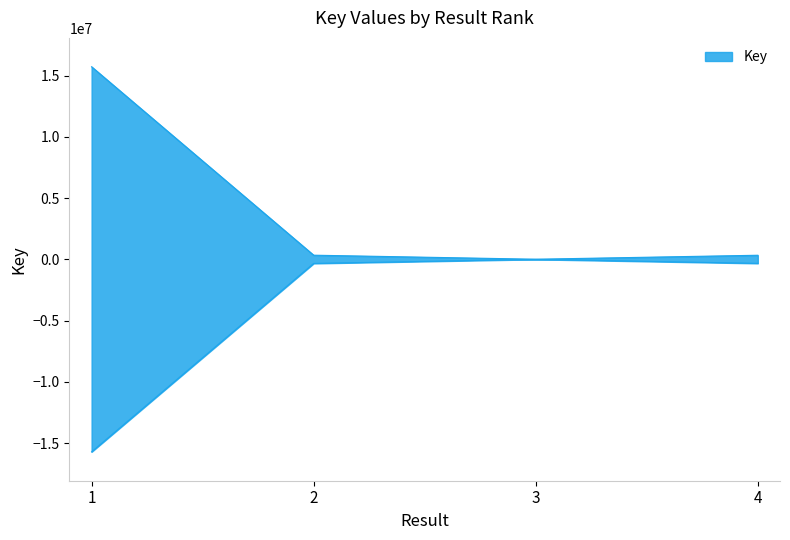

Between 2 and 1, which is larger?

1